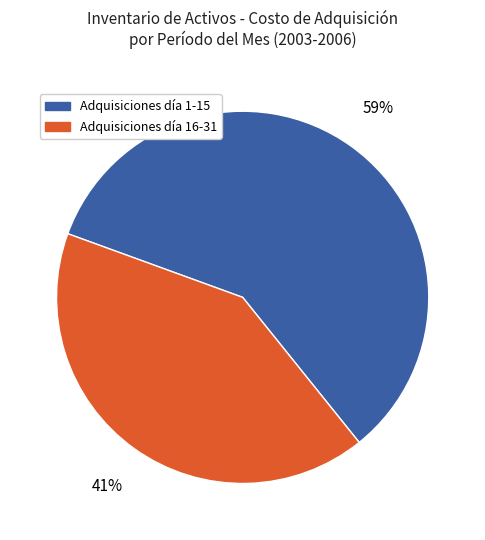

Which category has the smallest portion of the pie?

Adquisiciones día 16-31